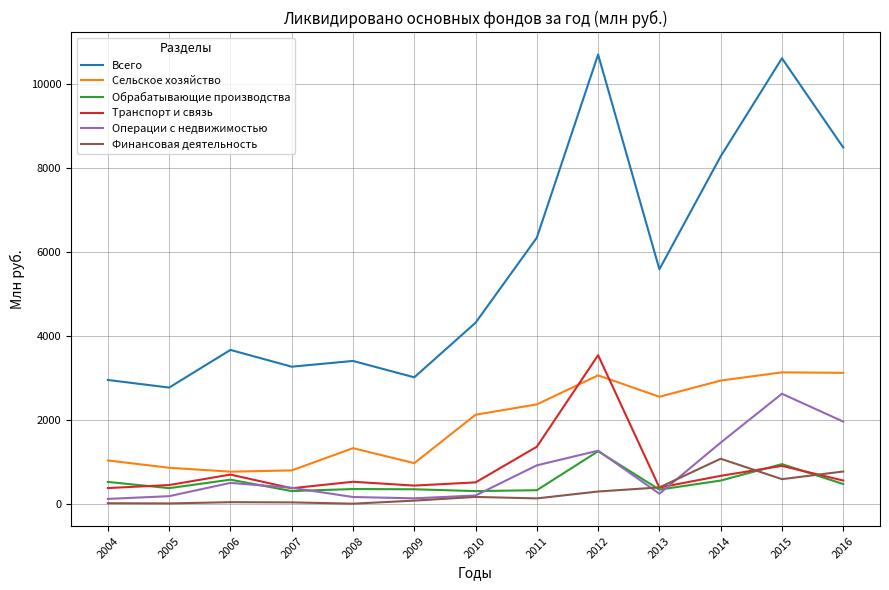

List the series in order of their peak value, highest first.

Всего, Транспорт и связь, Сельское хозяйство, Операции с недвижимостью, Обрабатывающие производства, Финансовая деятельность